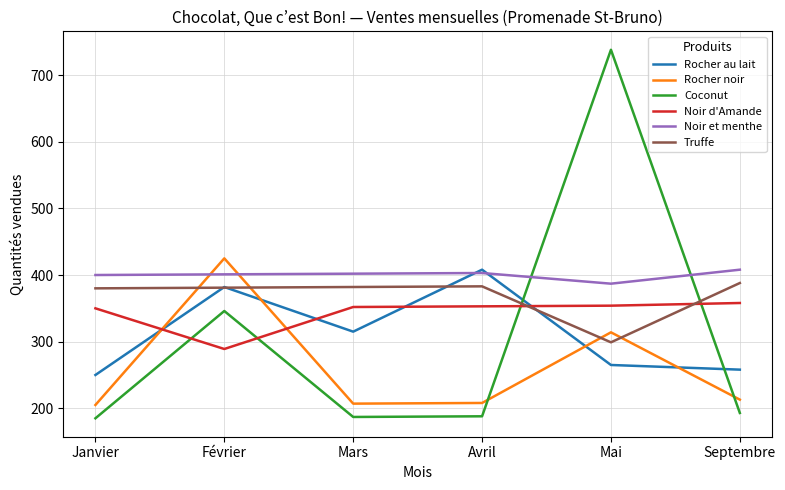

What are all the series names shown in the legend?

Rocher au lait, Rocher noir, Coconut, Noir d'Amande, Noir et menthe, Truffe